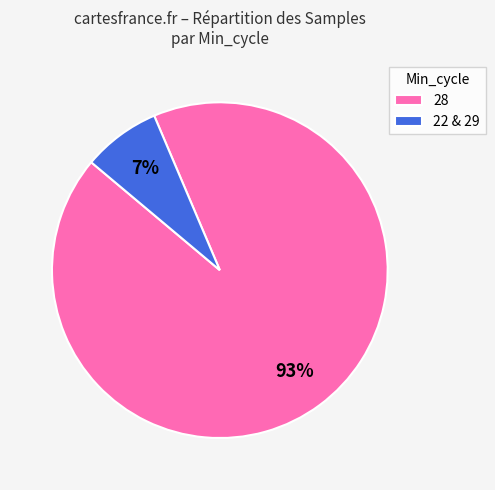

Rank the categories by value from lowest to highest.

22 & 29, 28